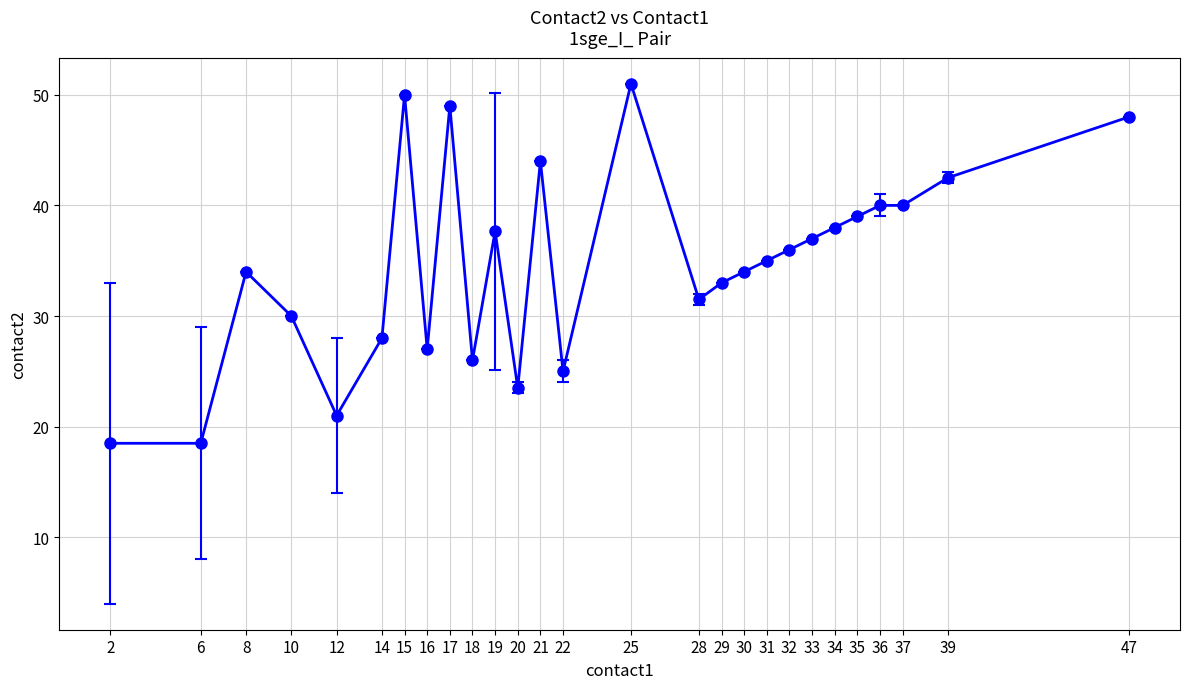

Reading left to right, what are all the values shown in this chart?

2=18.5	6=18.5	8=34.0	10=30.0	12=21.0	14=28.0	15=50.0	16=27.0	17=49.0	18=26.0	19=37.7	20=23.5	21=44.0	22=25.0	25=51.0	28=31.5	29=33.0	30=34.0	31=35.0	32=36.0	33=37.0	34=38.0	35=39.0	36=40.0	37=40.0	39=42.5	47=48.0